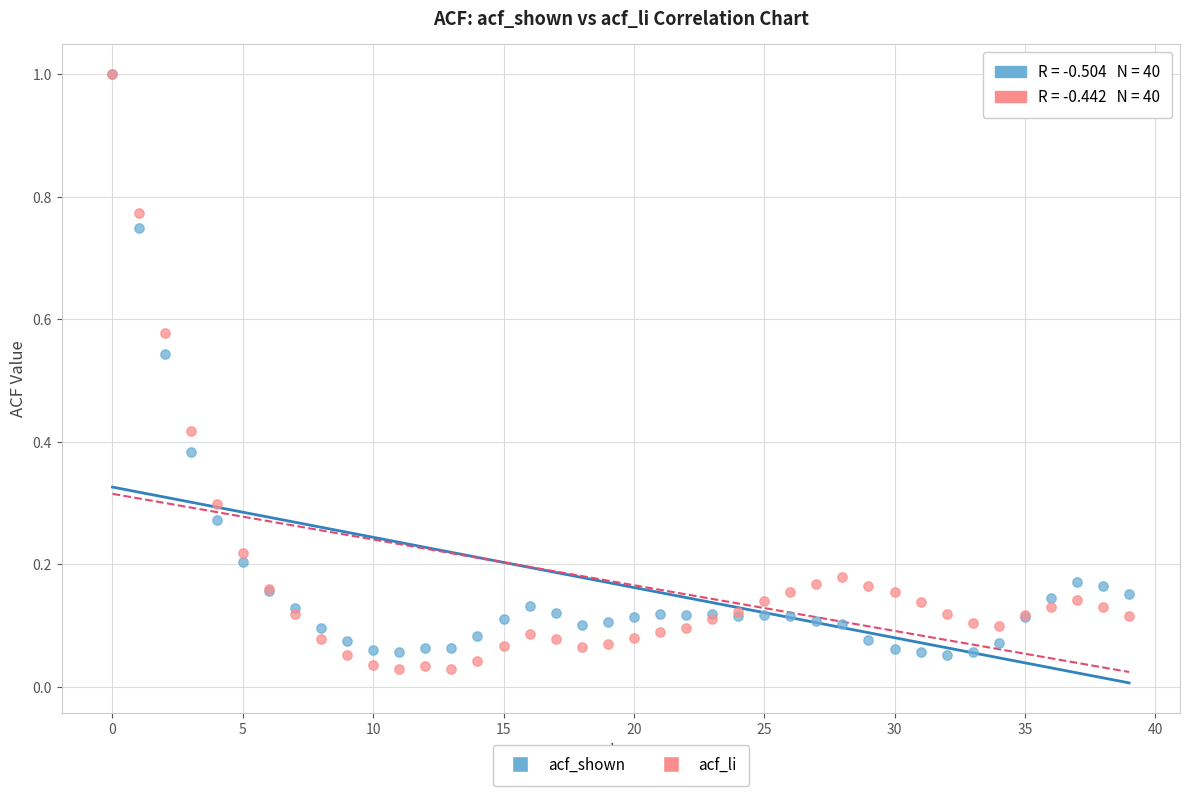

What are all the series names shown in the legend?

acf_shown, acf_li